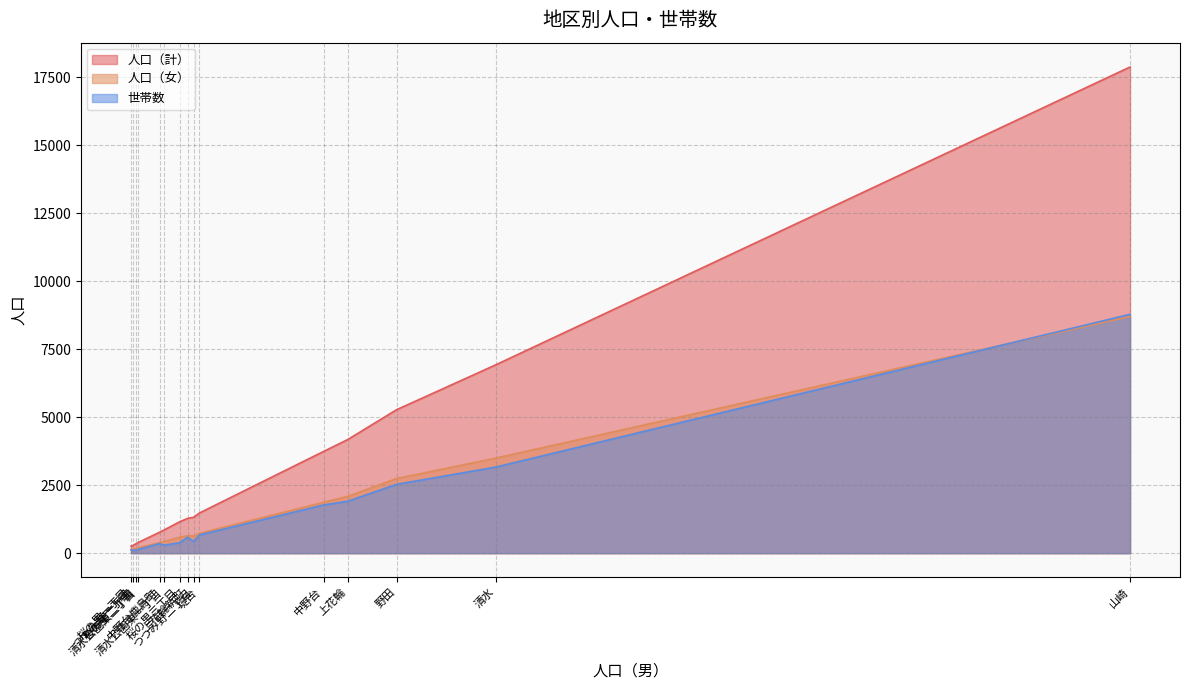

Which series changed the most between 野田 and 中野台?

人口（計）